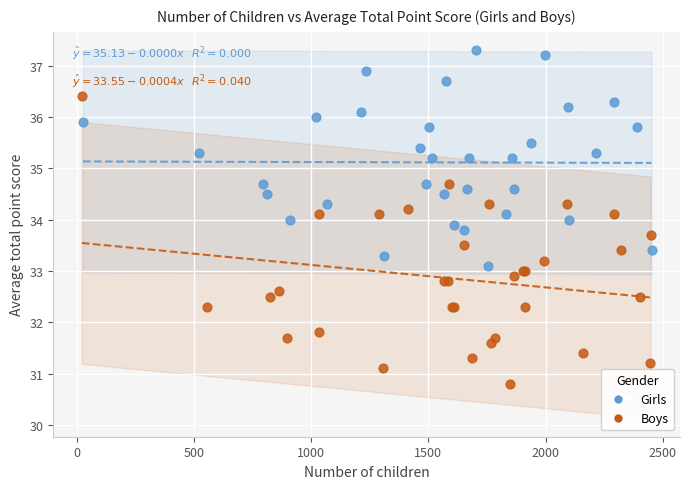

Which series contains the highest Y value?

Girls